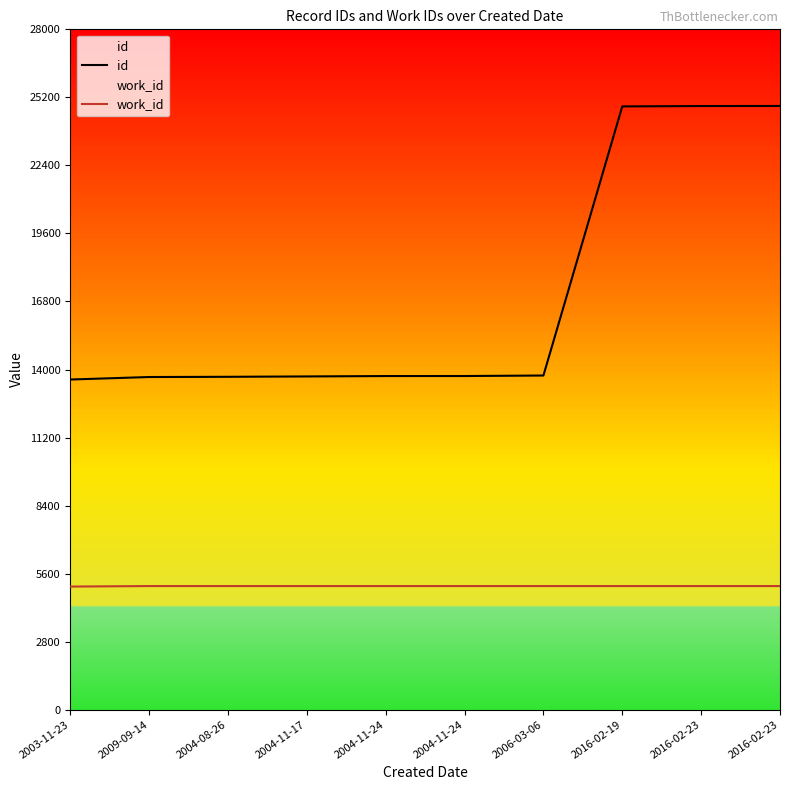

List the labels in order of work_id value, largest first.

2009-09-14, 2004-08-26, 2004-11-17, 2004-11-24, 2004-11-24, 2006-03-06, 2016-02-19, 2016-02-23, 2016-02-23, 2003-11-23